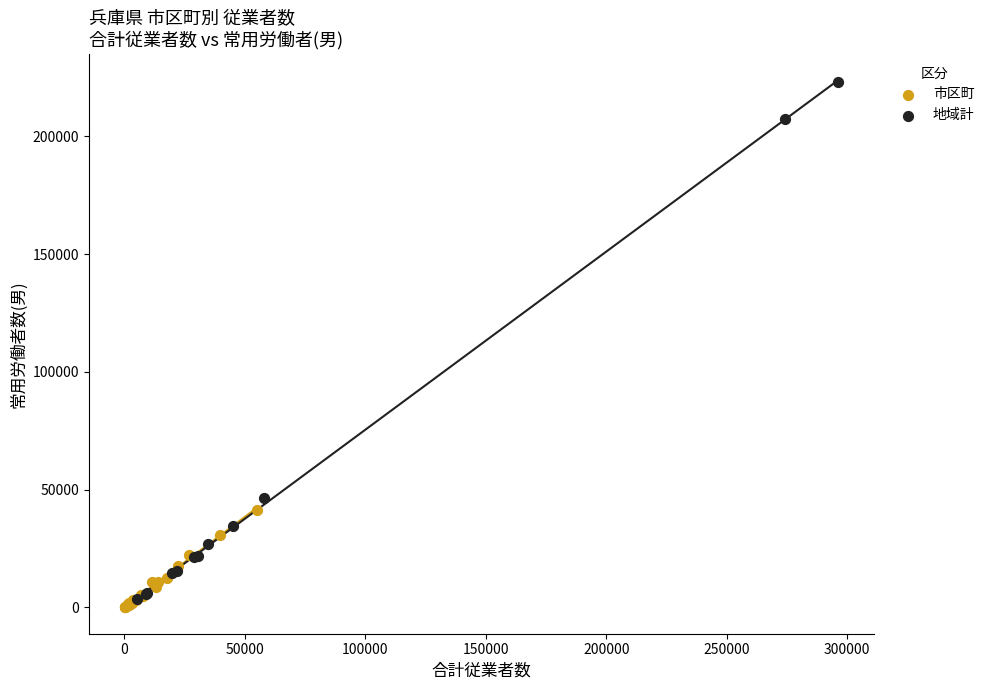

Which series reaches the maximum Y coordinate?

地域計